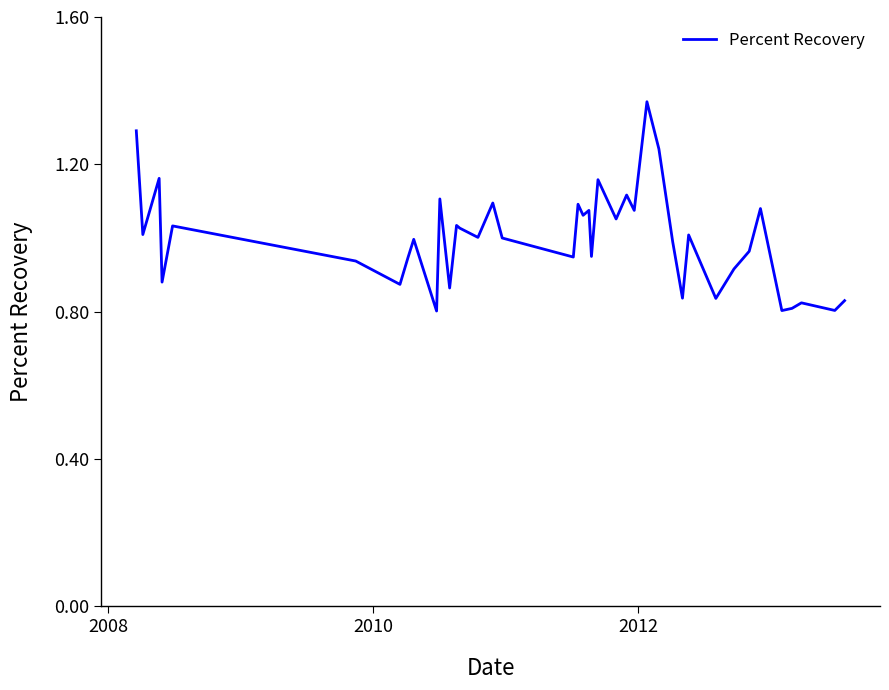

How many interior local peaks (higher than both neighbors) does the data have?

14